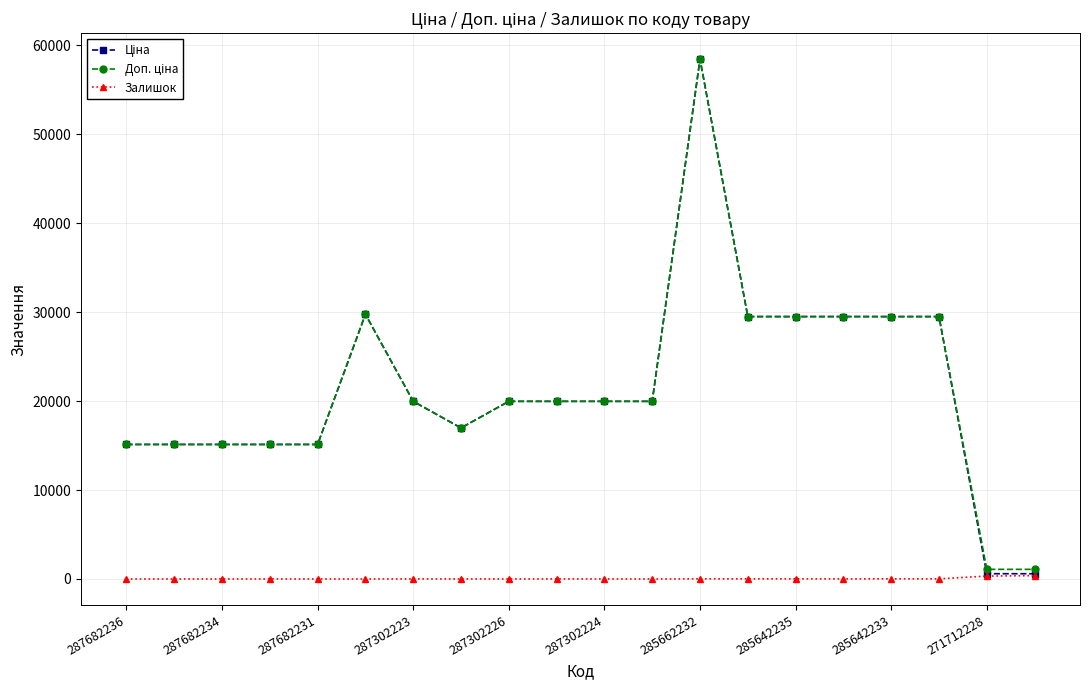

At how many categories does at least one series exceed 14243?

18